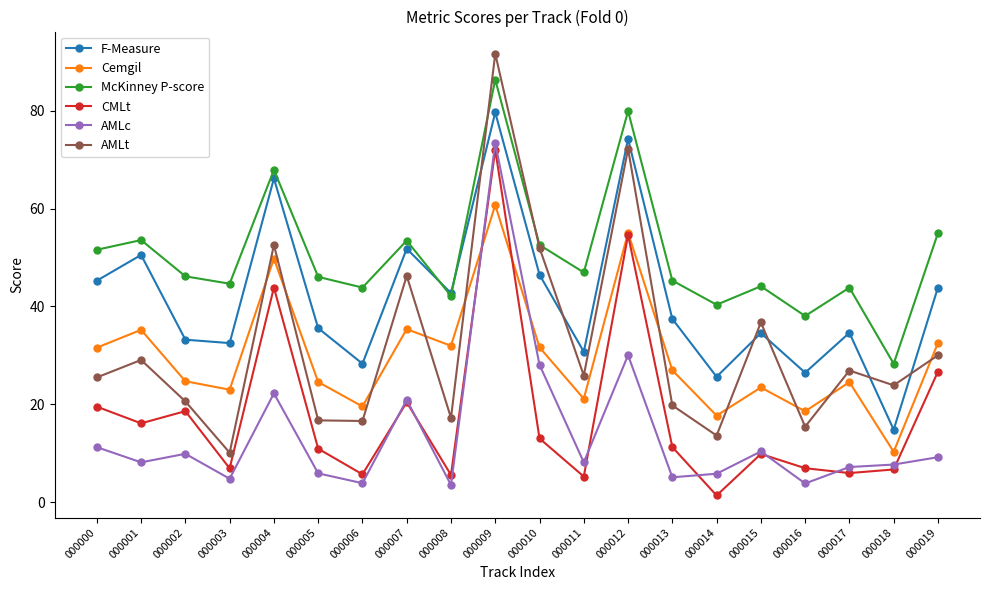

What is the greatest value displayed?

91.7